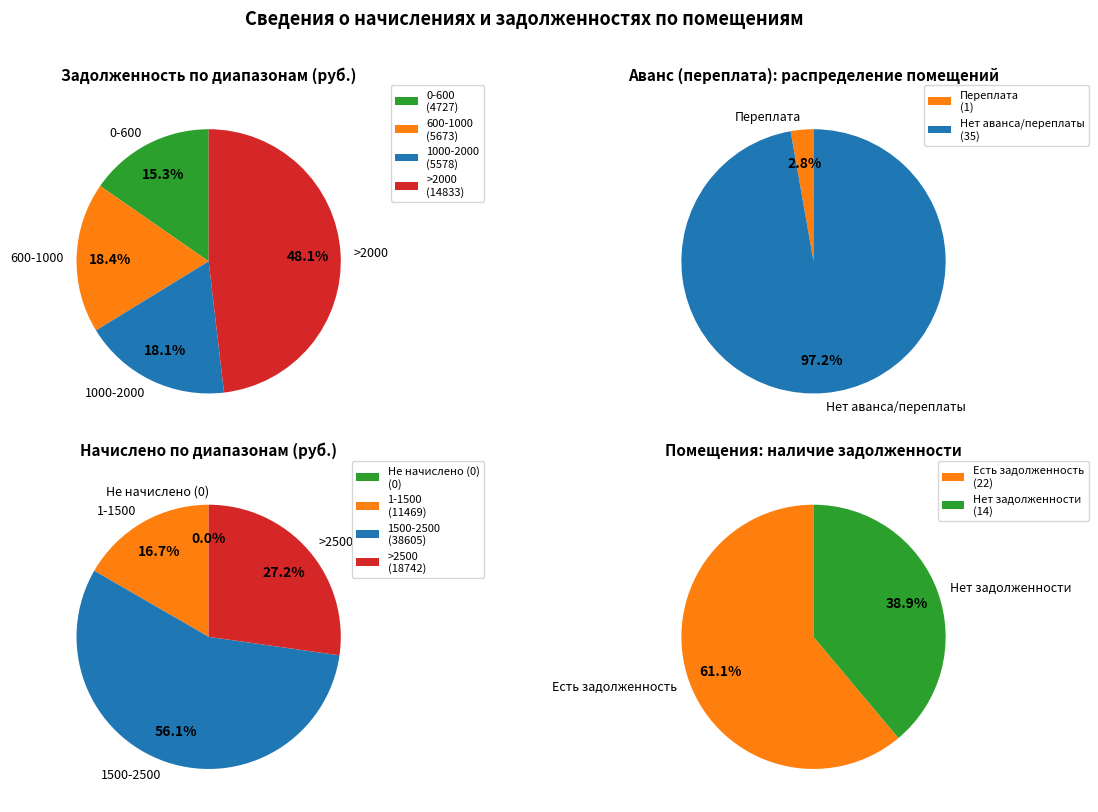

Do 6 and 14 together represent more than half of the pie?

No